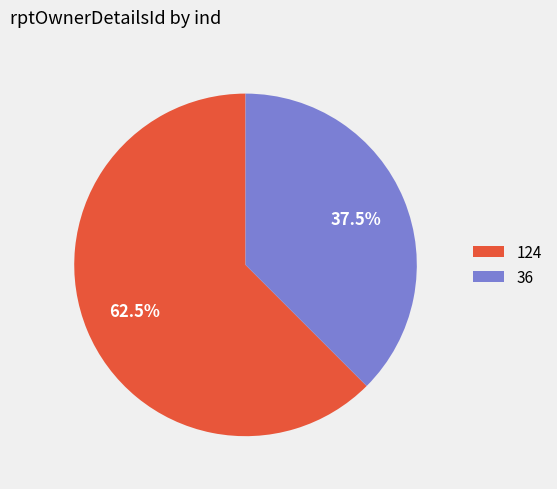

Which slice is the smallest?

36